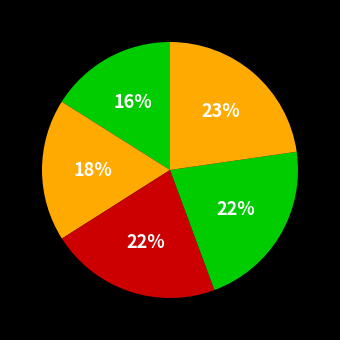

Count the number of slices in the pie.

5